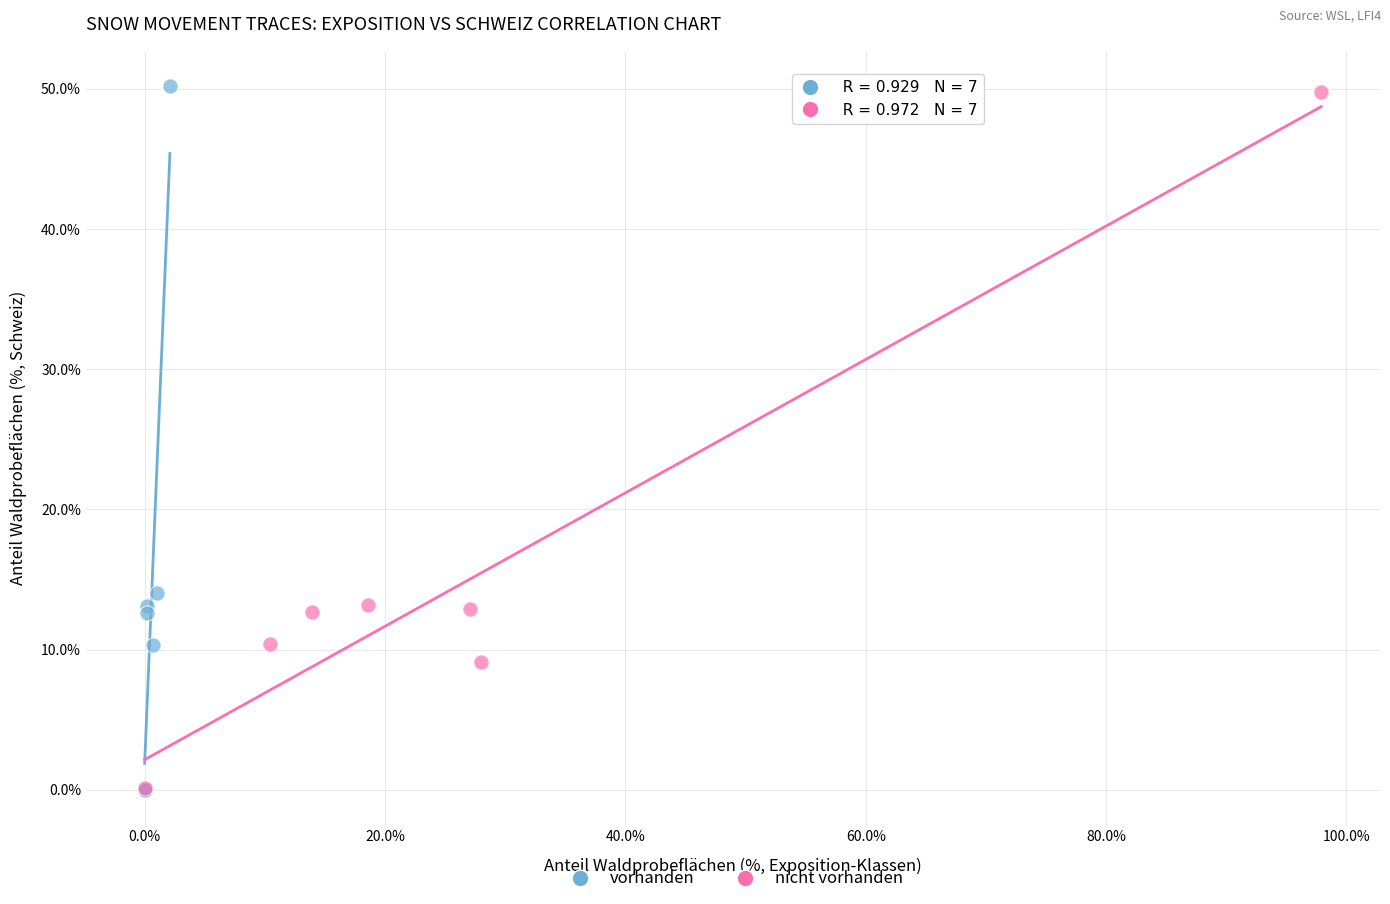

Which series has the largest Y range (max minus min)?

vorhanden